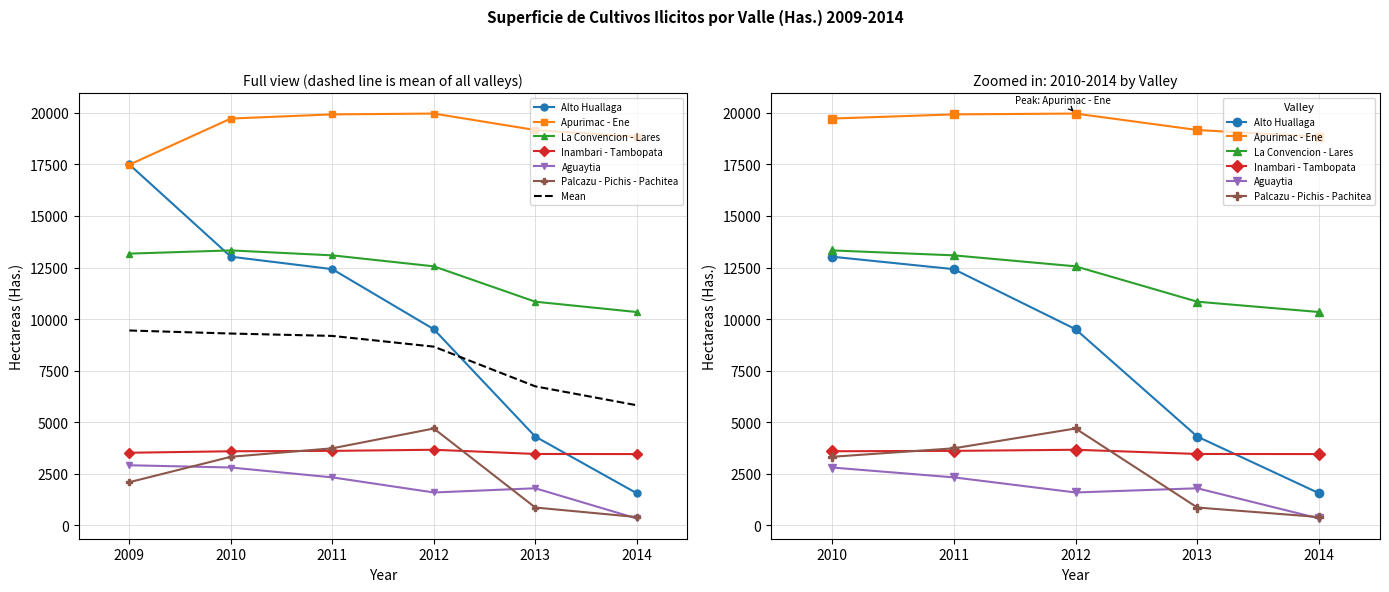

At which label does Palcazu - Pichis - Pachitea first exceed 3323?

2011